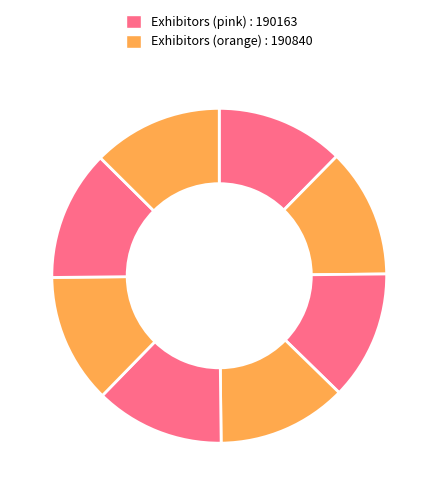

How many slices are in this pie chart?

8